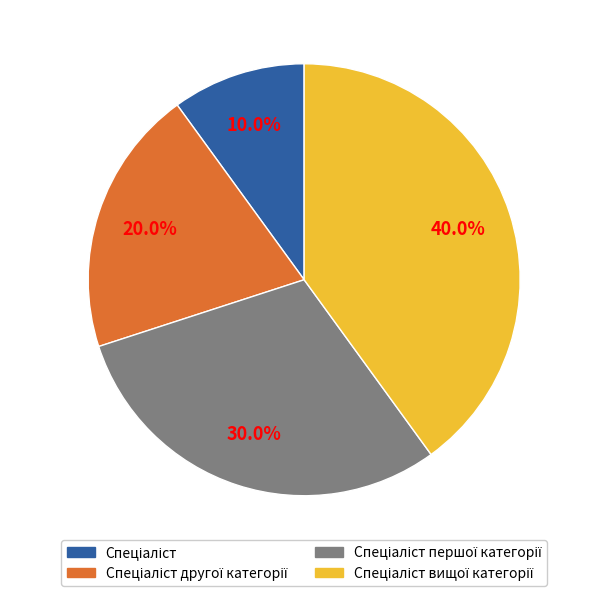

Is there any slice that represents more than half of the pie?

No